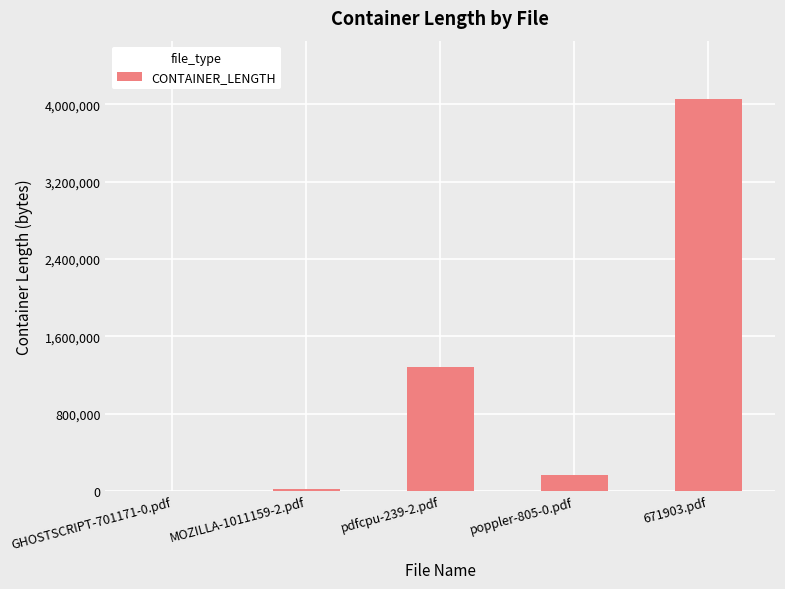

The value at pdfcpu-239-2.pdf is 1277747. True or false?

True